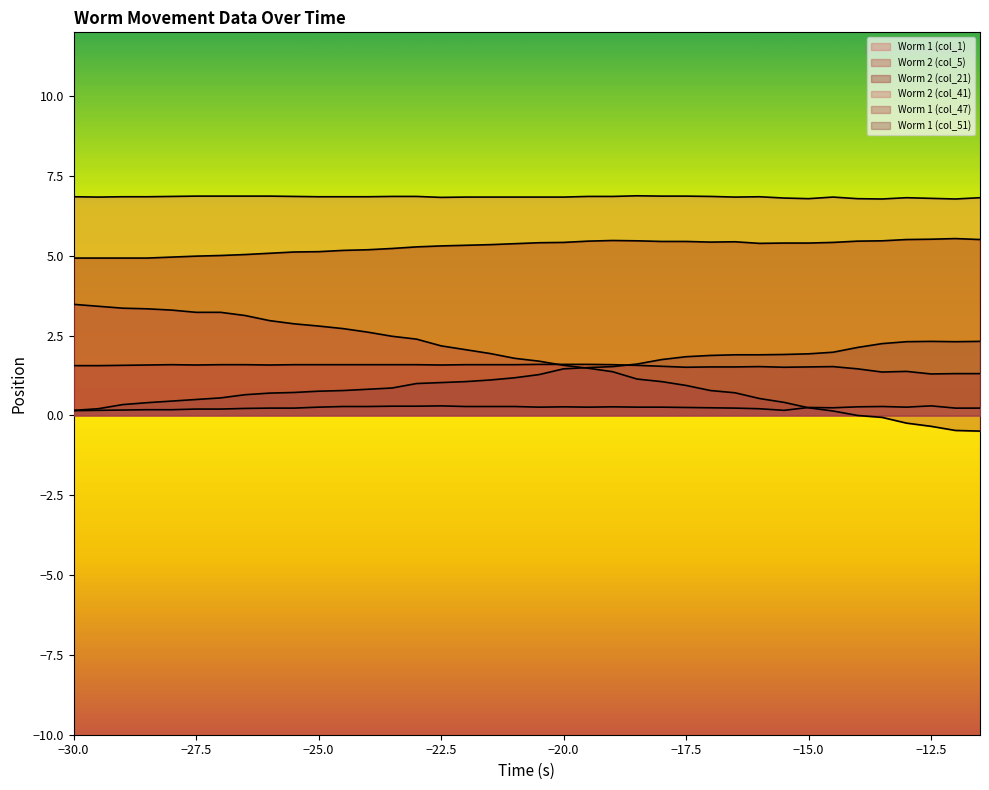

The value of Worm 2 (col_21) at -20.5 is 8.2. True or false?

False